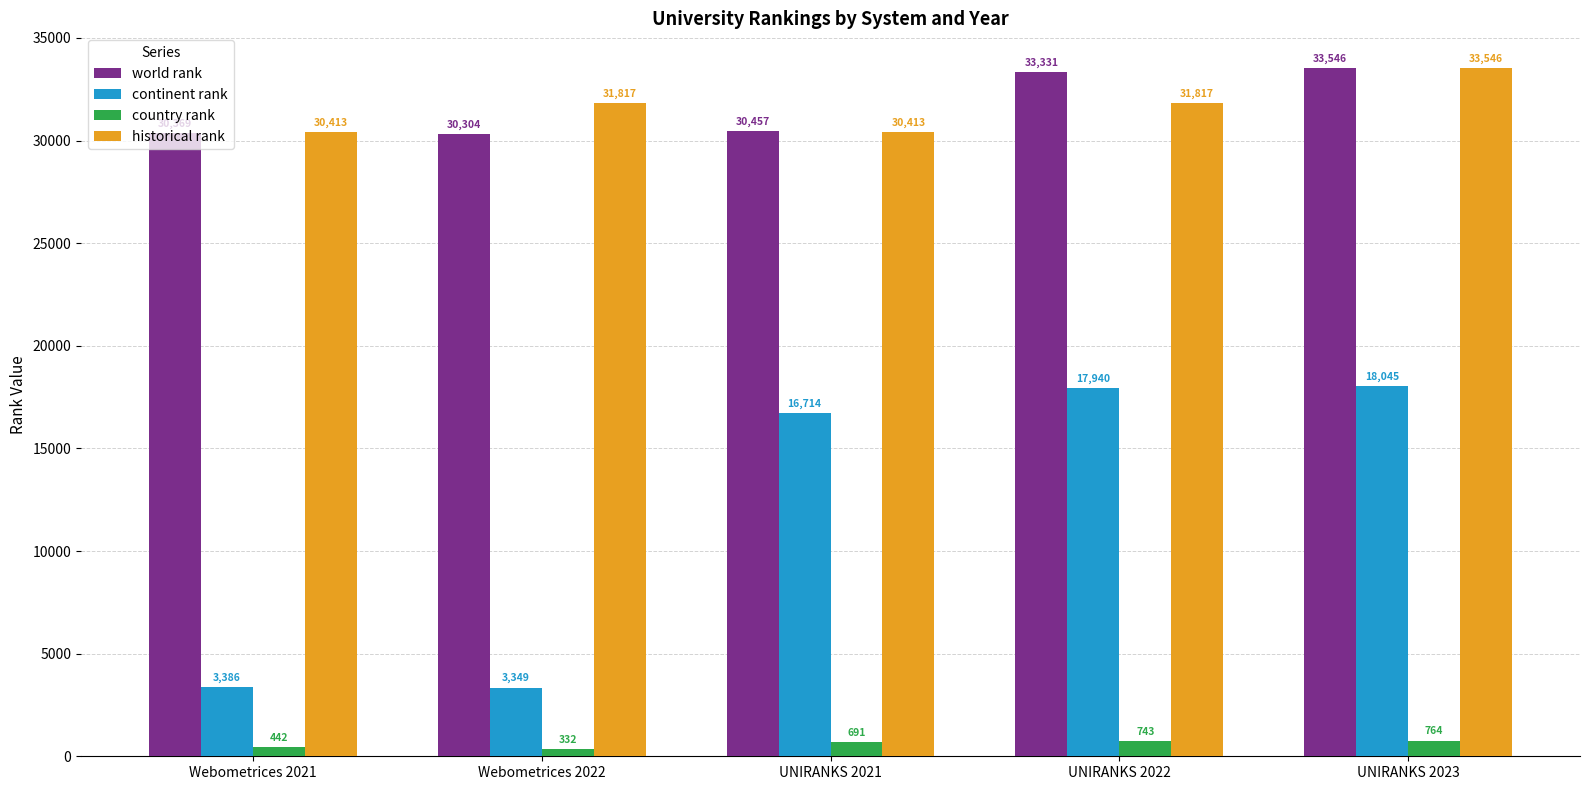

Rank the series at UNIRANKS 2022 from lowest to highest value.

country rank, continent rank, historical rank, world rank